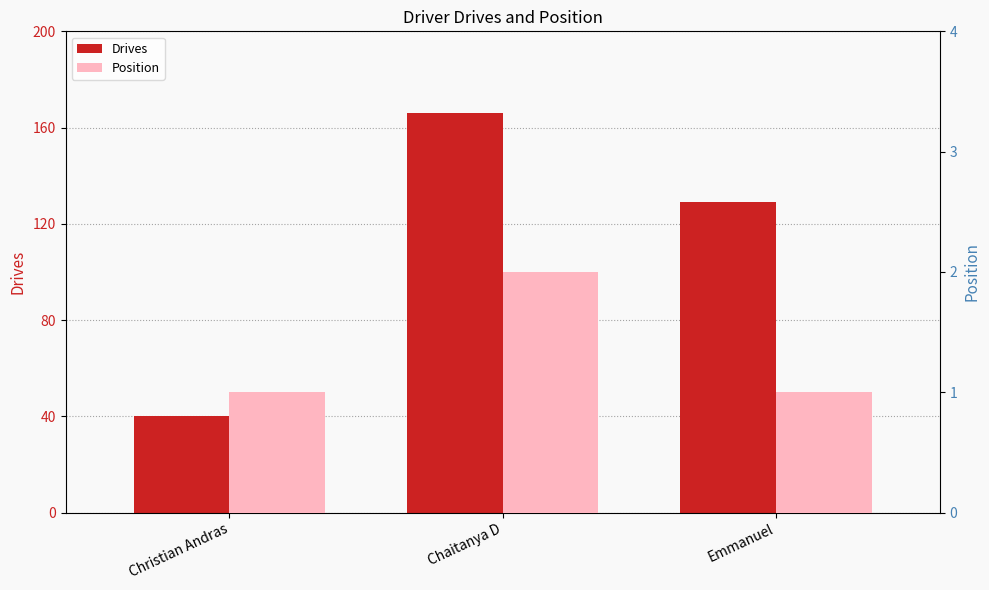

Is it true that Position equals 1 at Emmanuel?

True